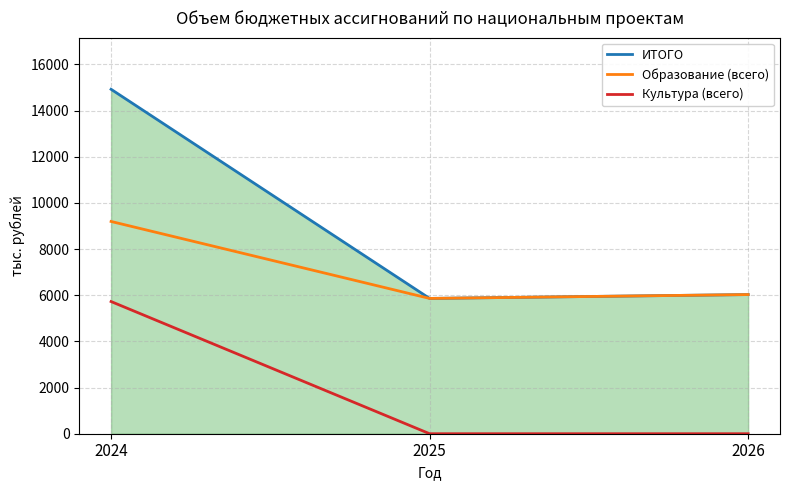

Is it true that Образование (всего) equals 9375.3 at 2026?

False